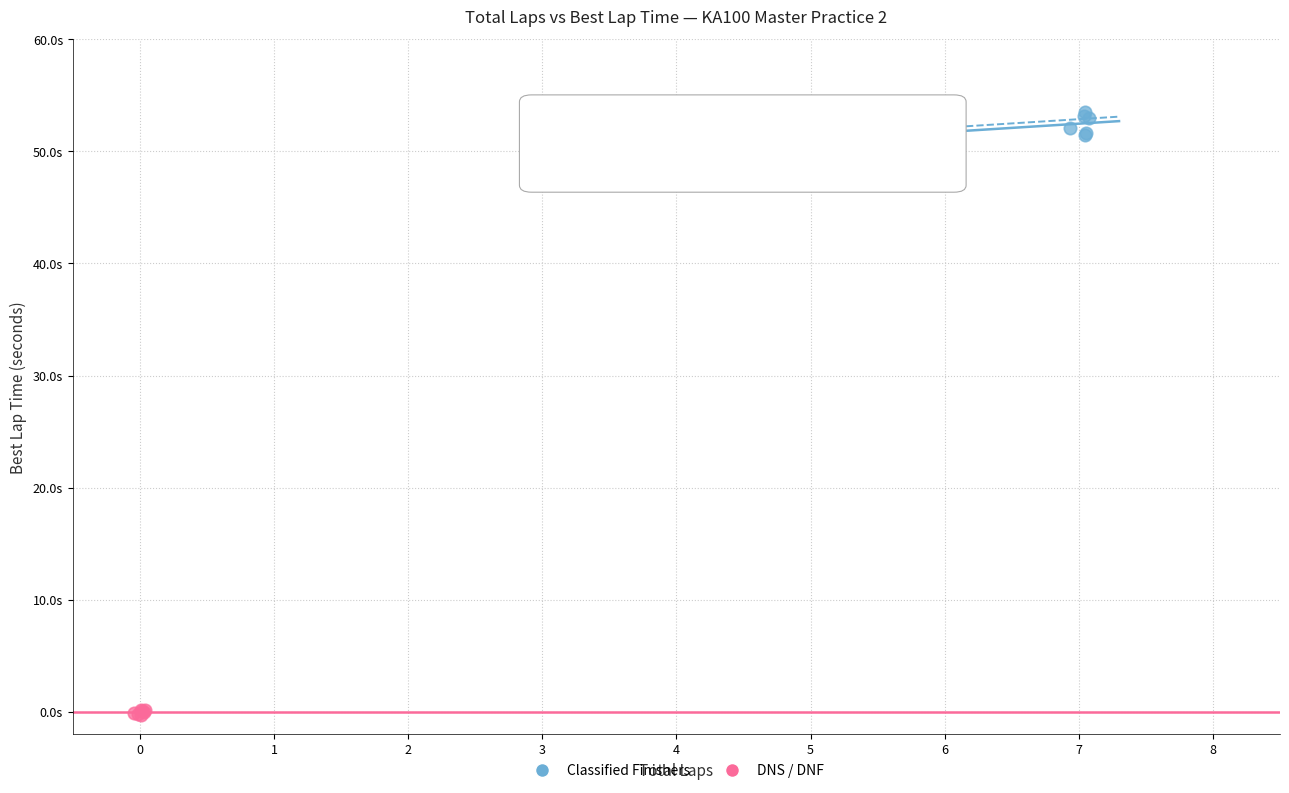

Which series reaches the maximum Y coordinate?

Classified Finishers